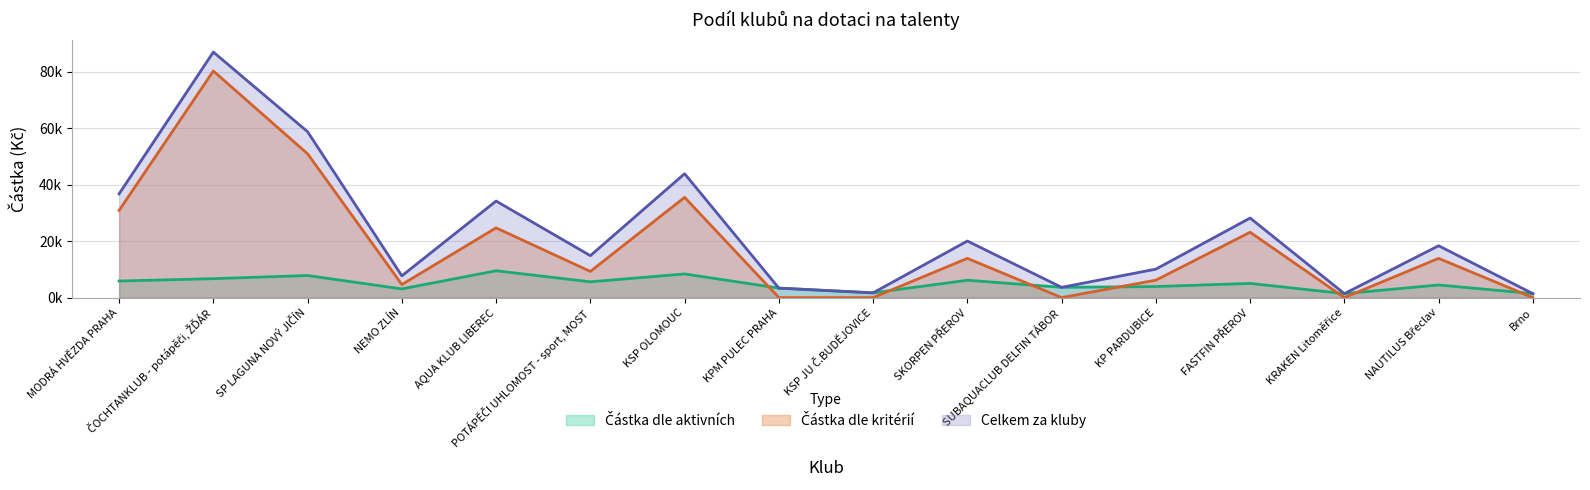

What is the maximum value shown in the chart?

87051.3